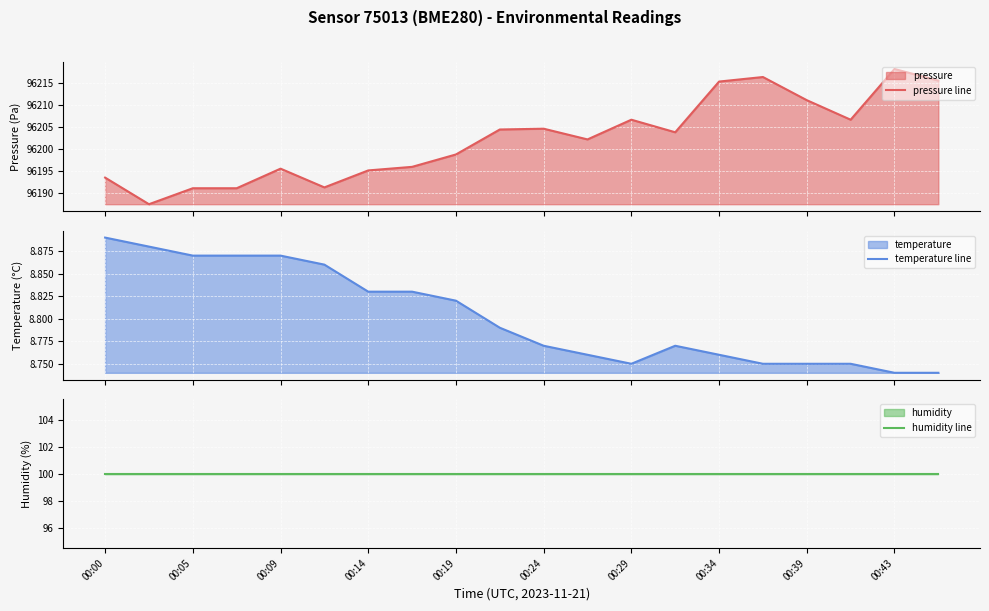

What is the maximum value for humidity line?

100.0